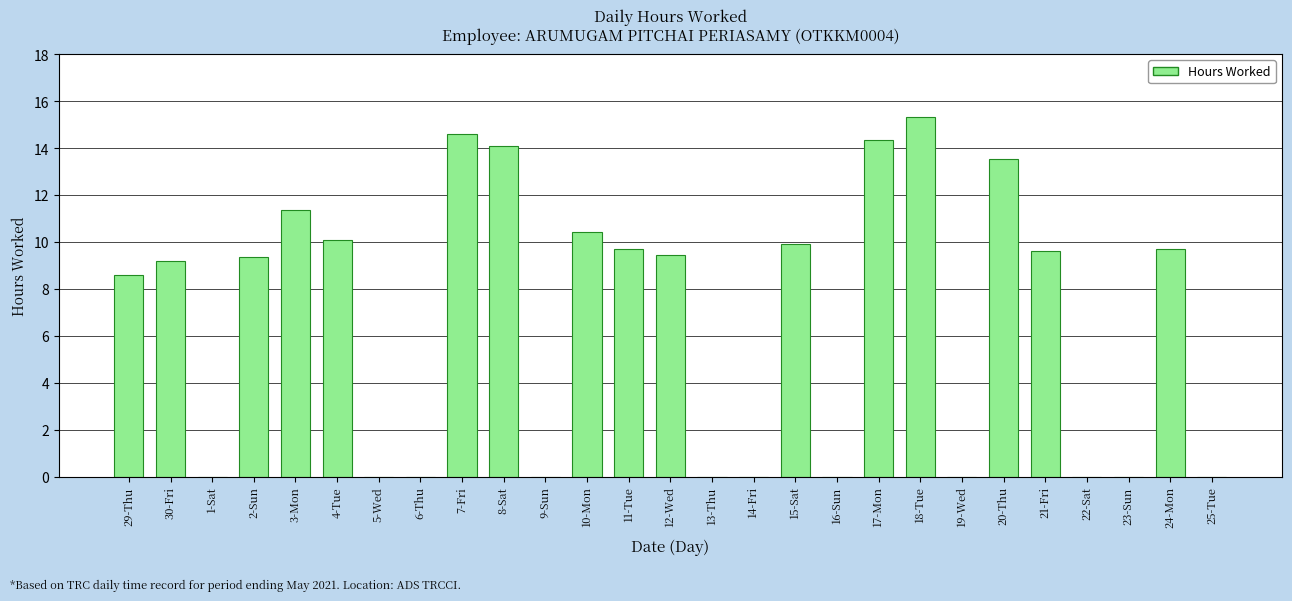

Where does the data first go above 9?

30-Fri